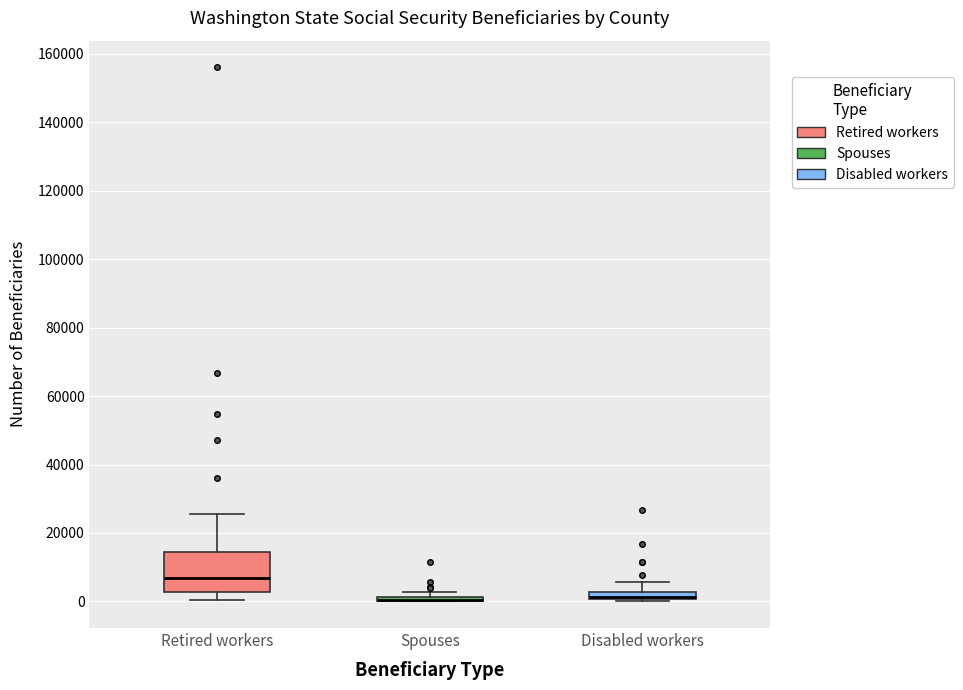

Where is the lower edge of the box for Disabled workers on the y-axis? The values are not printed on the chart, so give them approximately, as read against the axis.

0